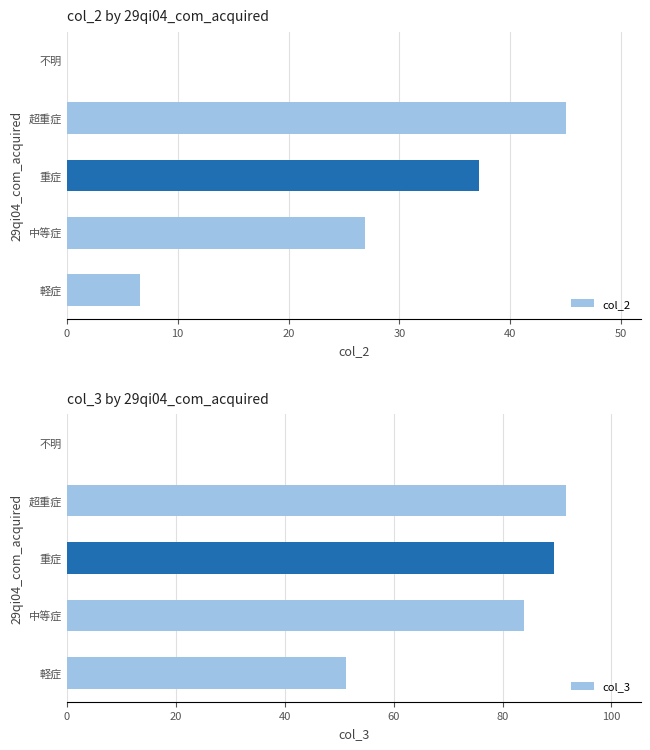

Reading left to right, transcribe all the data shown in this chart.

col_2: 6.6	26.9	37.2	45.0	0.0
col_3: 51.3	84.0	89.5	91.6	0.0